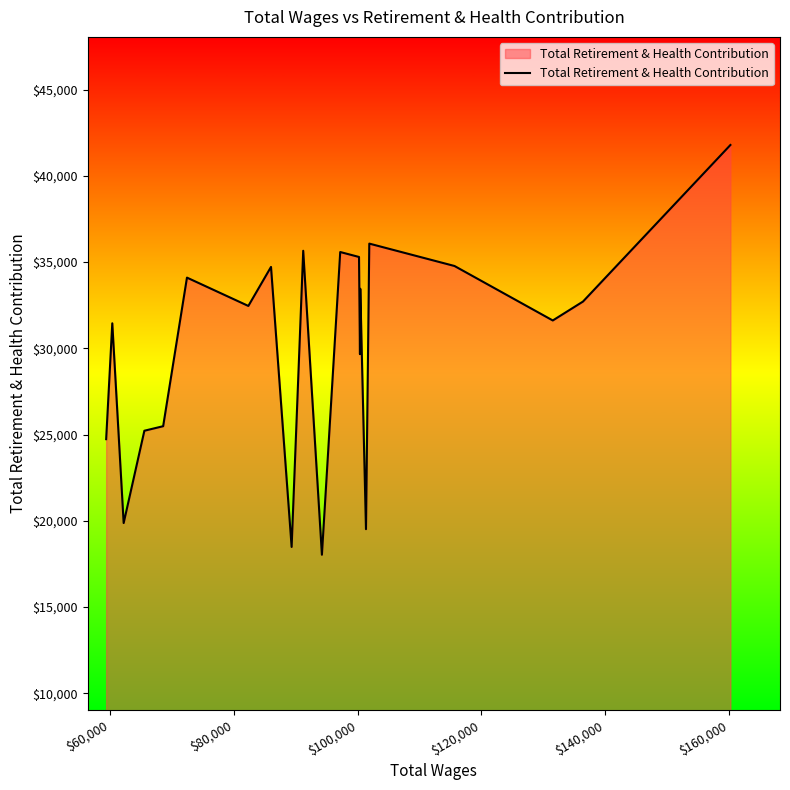

What is the smallest value displayed?

18030